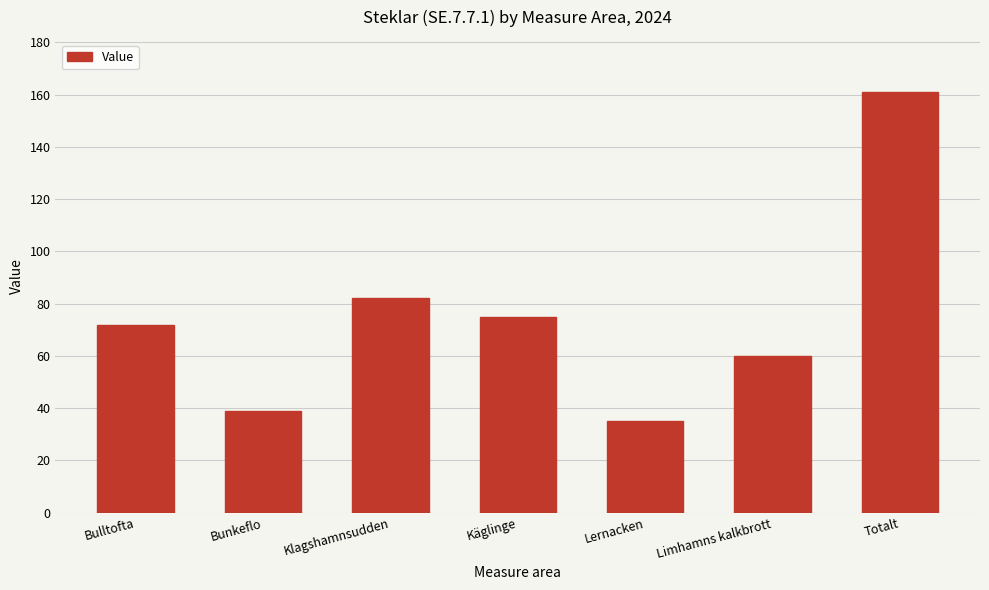

Reading right to left, extract all data points from this chart.

161	60	35	75	82	39	72